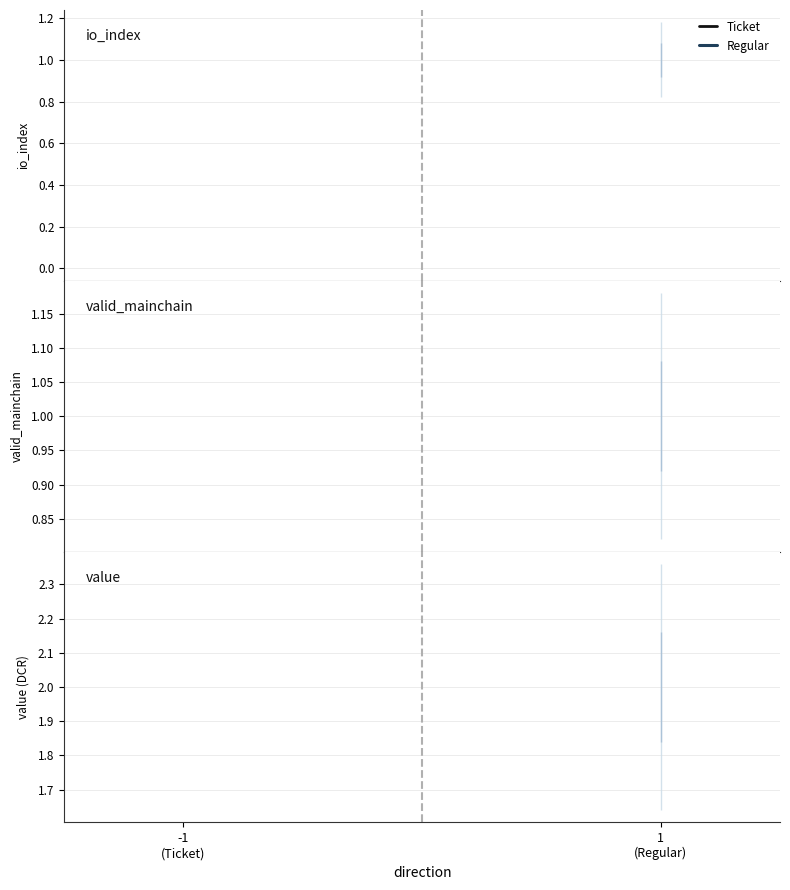

Reading left to right, extract all data points from this chart.

io_index: 0.0	1.0
valid_mainchain: 1.0	1.0
value: 2.0	2.0